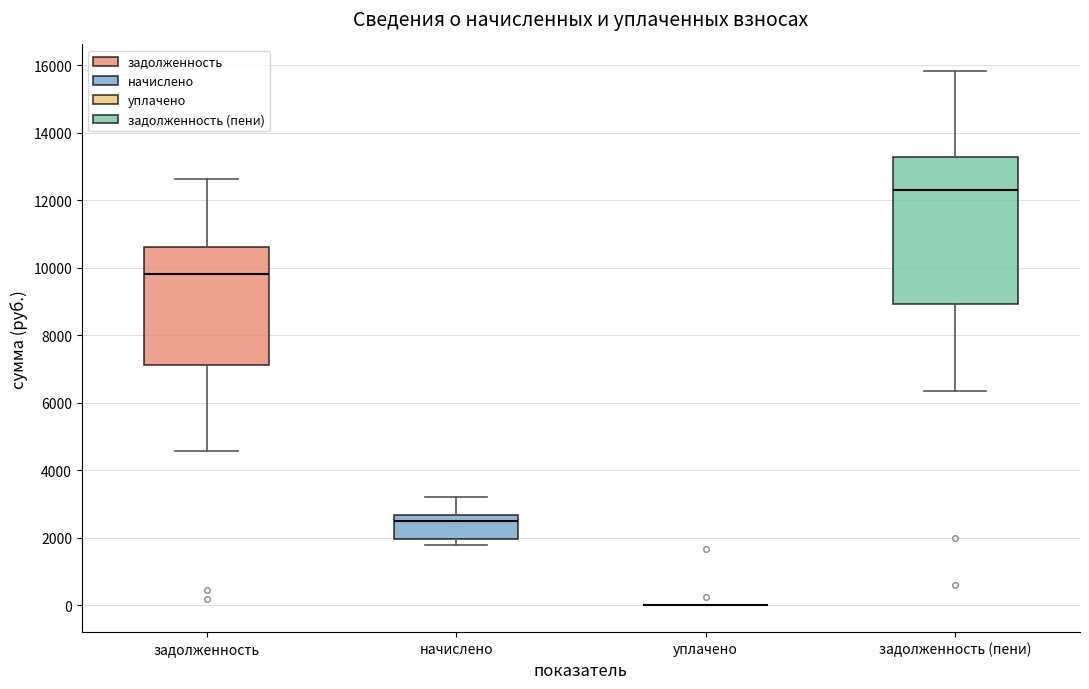

Reading left to right, transcribe this box plot: for each box, give where its median line is, the range the box spans, and where its two whiskers end, as read against the y-axis. The values are not printed on the chart, so give them approximately, as read against the axis.

задолженность: median 9800, box 7200 to 10600, whiskers 4600 to 12600
начислено: median 2400, box 2000 to 2600, whiskers 1800 to 3200
уплачено: box collapsed to a line at 0, whiskers 0 to 0
задолженность (пени): median 12400, box 9000 to 13200, whiskers 6400 to 15800